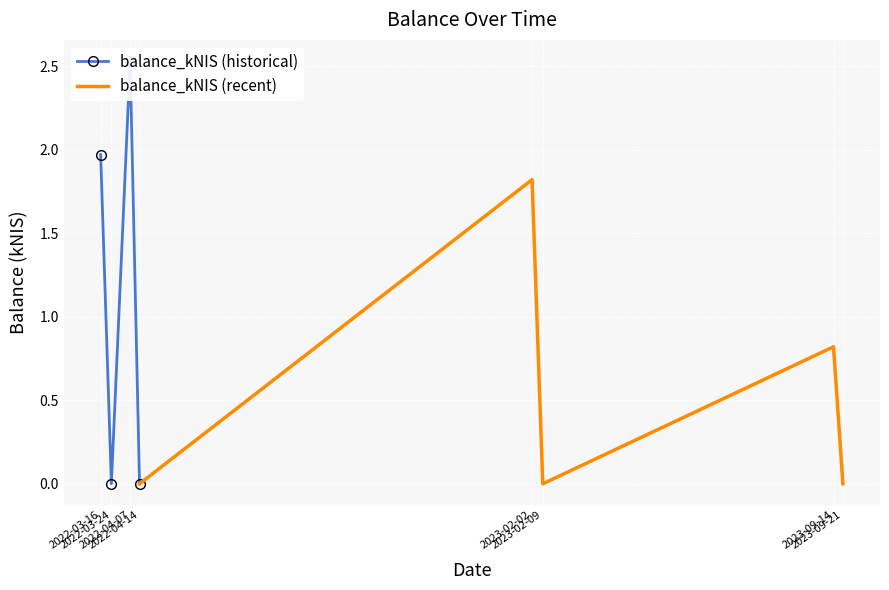

At which category does the data reach its first local valley?

2022-03-24